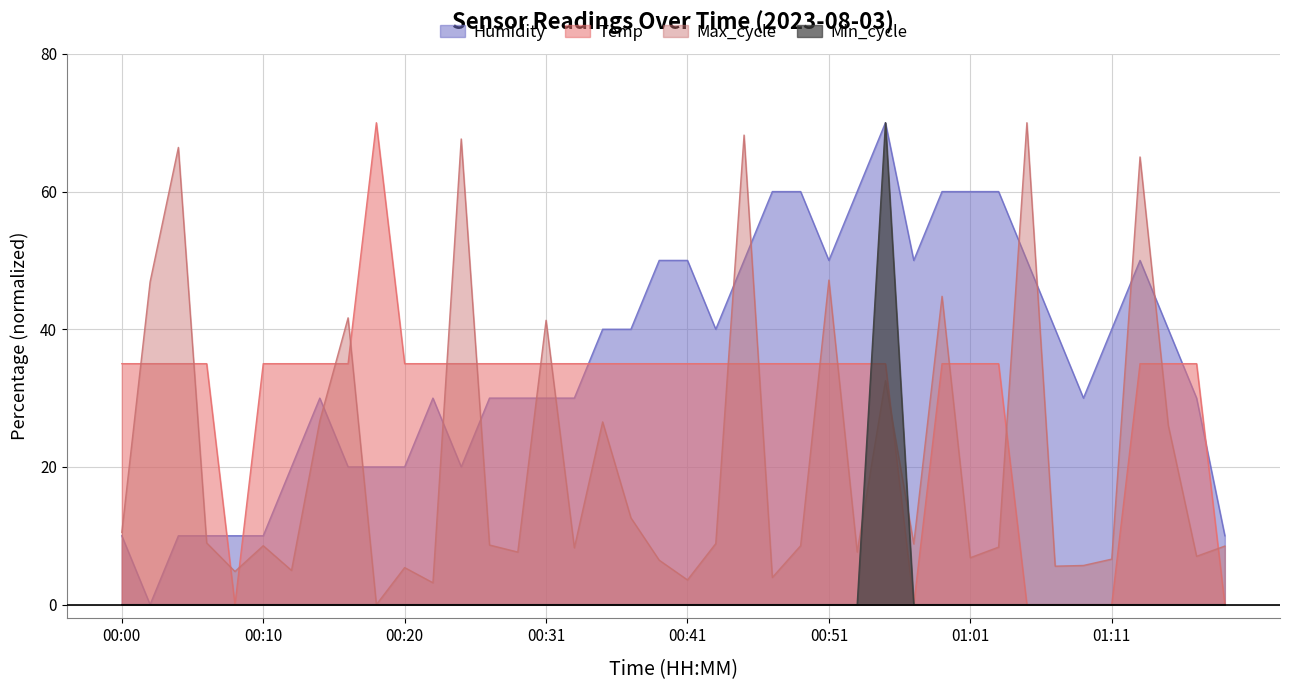

Between which two adjacent categories do Temp and Humidity first intersect?

00:06 and 00:08